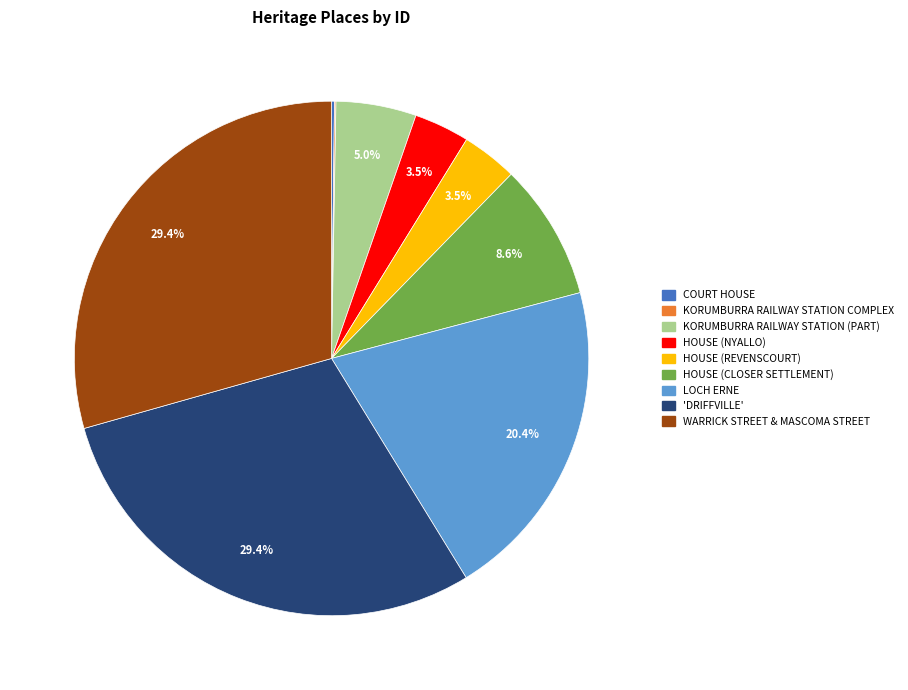

To the nearest percent, what is the difference between the largest and smallest slice percentages?

29%